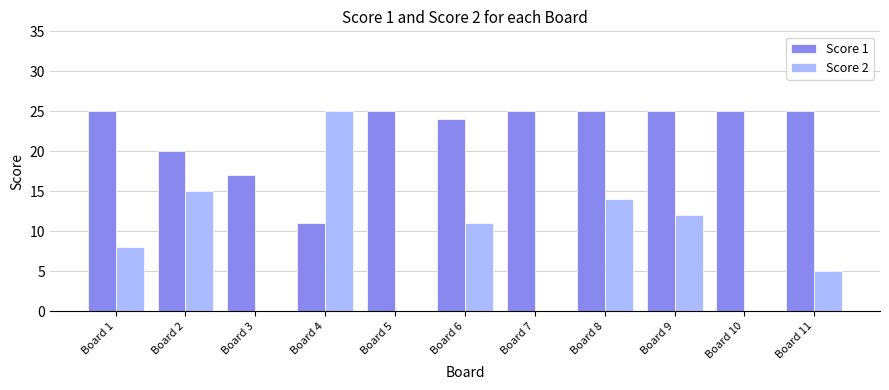

What is the spread (max minus min) of values at Board 7?

25